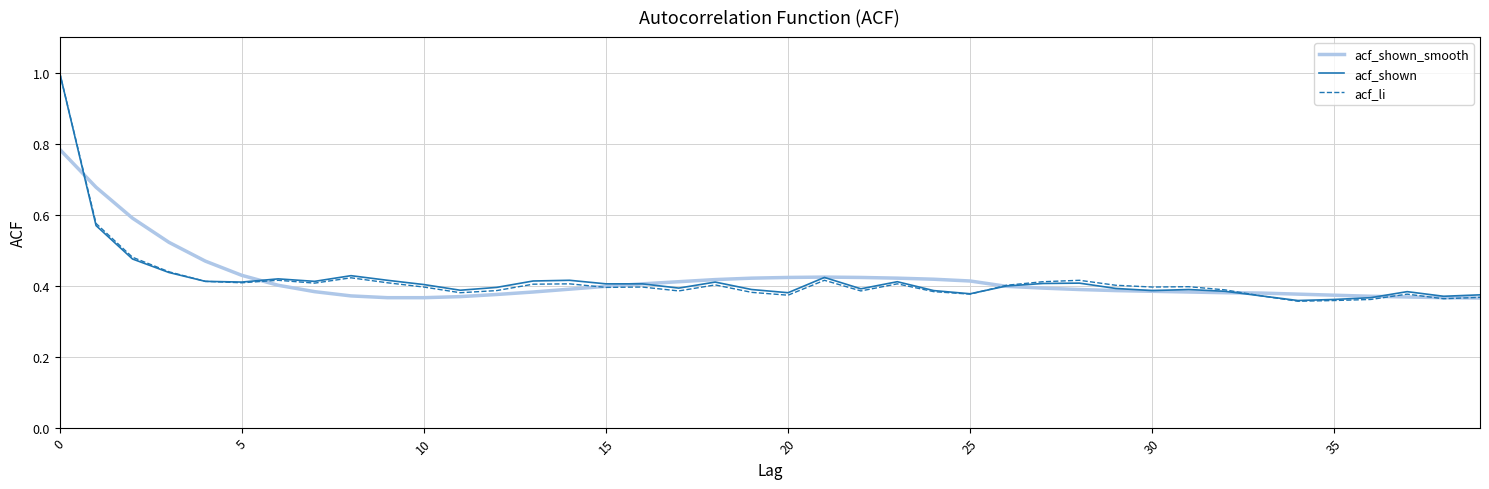

Which series has the widest spread of values?

acf_li